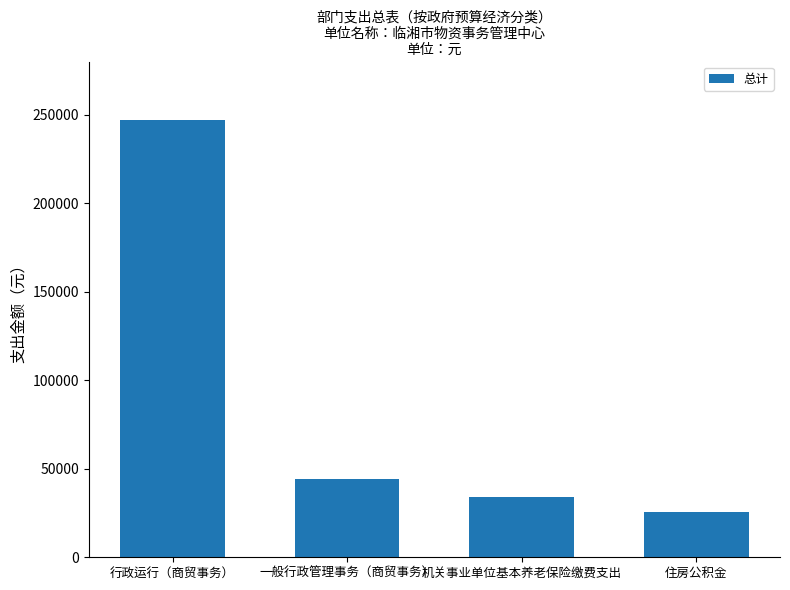

List the labels in order of value, largest first.

行政运行（商贸事务）, 一般行政管理事务（商贸事务）, 机关事业单位基本养老保险缴费支出, 住房公积金